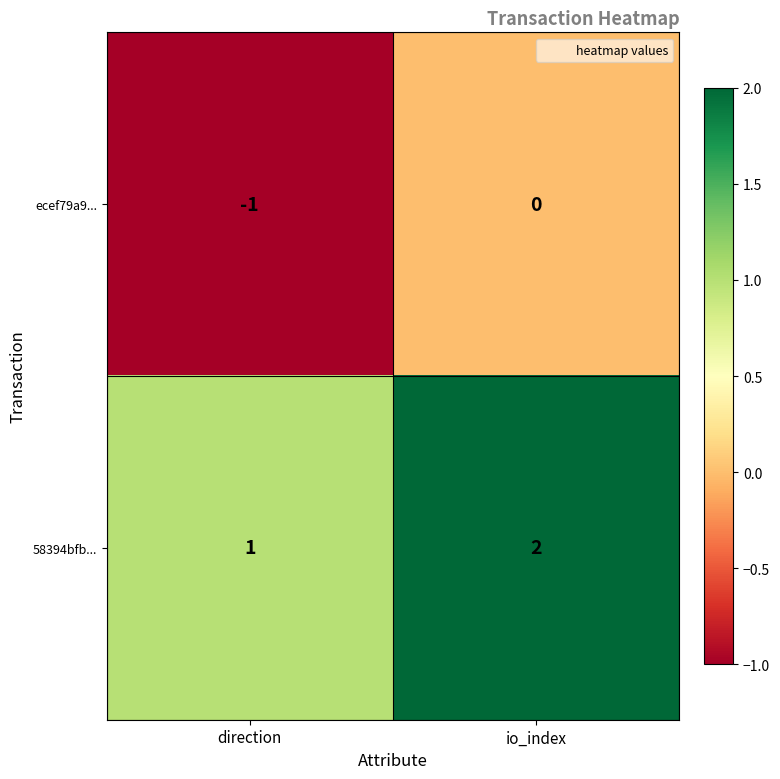

Rank the series by their average value, from lowest to highest.

ecef79a9..., 58394bfb...